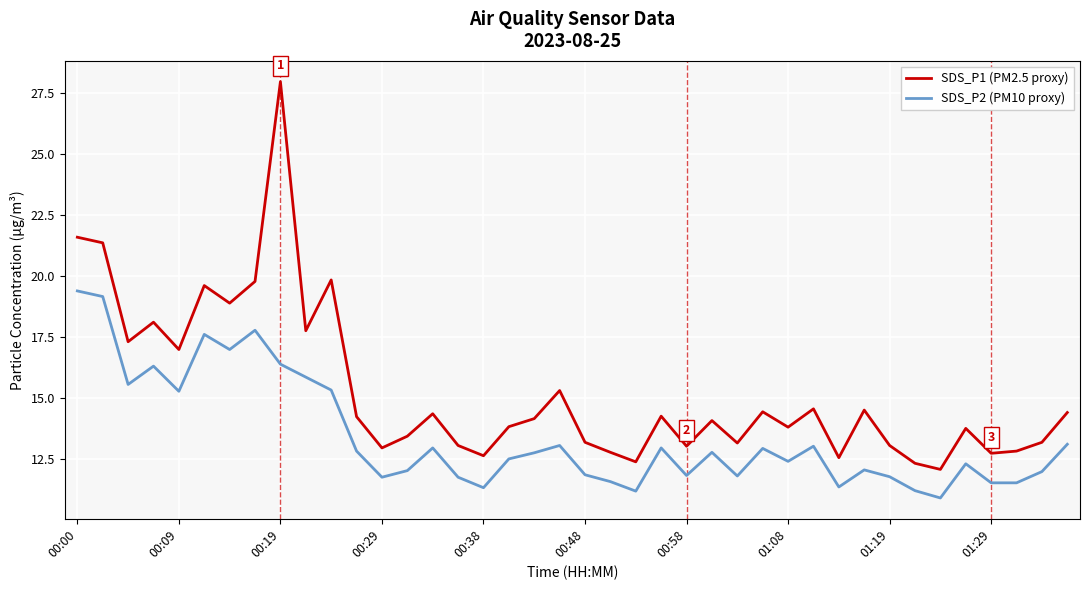

What is the maximum value for SDS_P2 (PM10 proxy)?

19.4